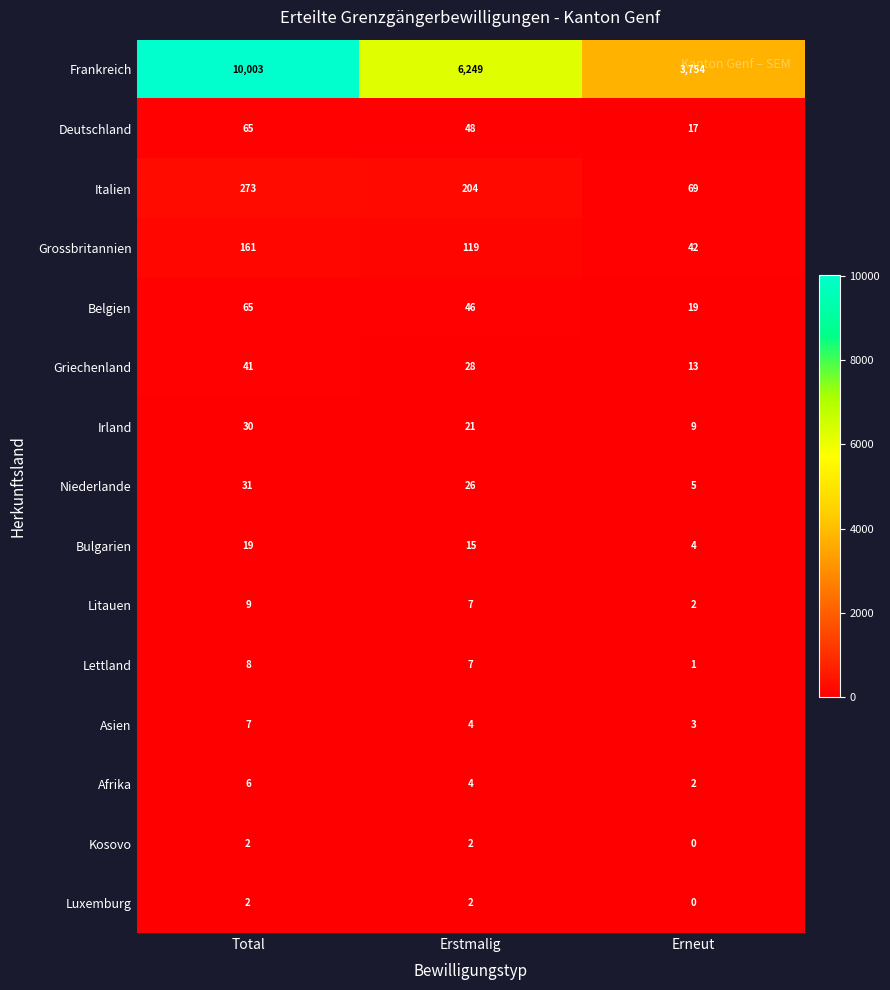

What is the difference between the highest and lowest values at Total?

10001